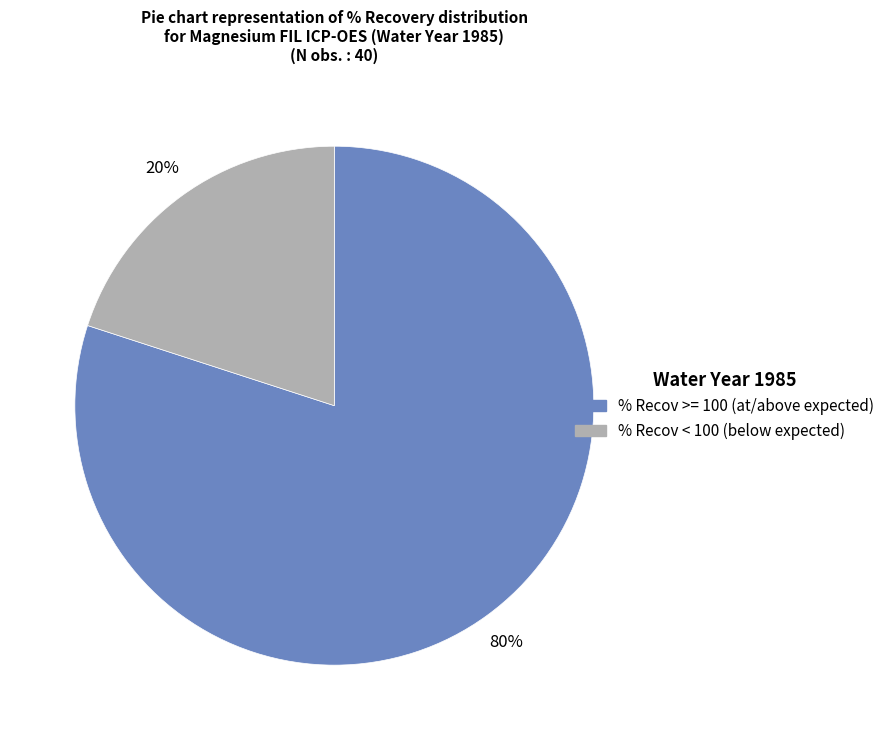

Does any single category account for the majority?

Yes